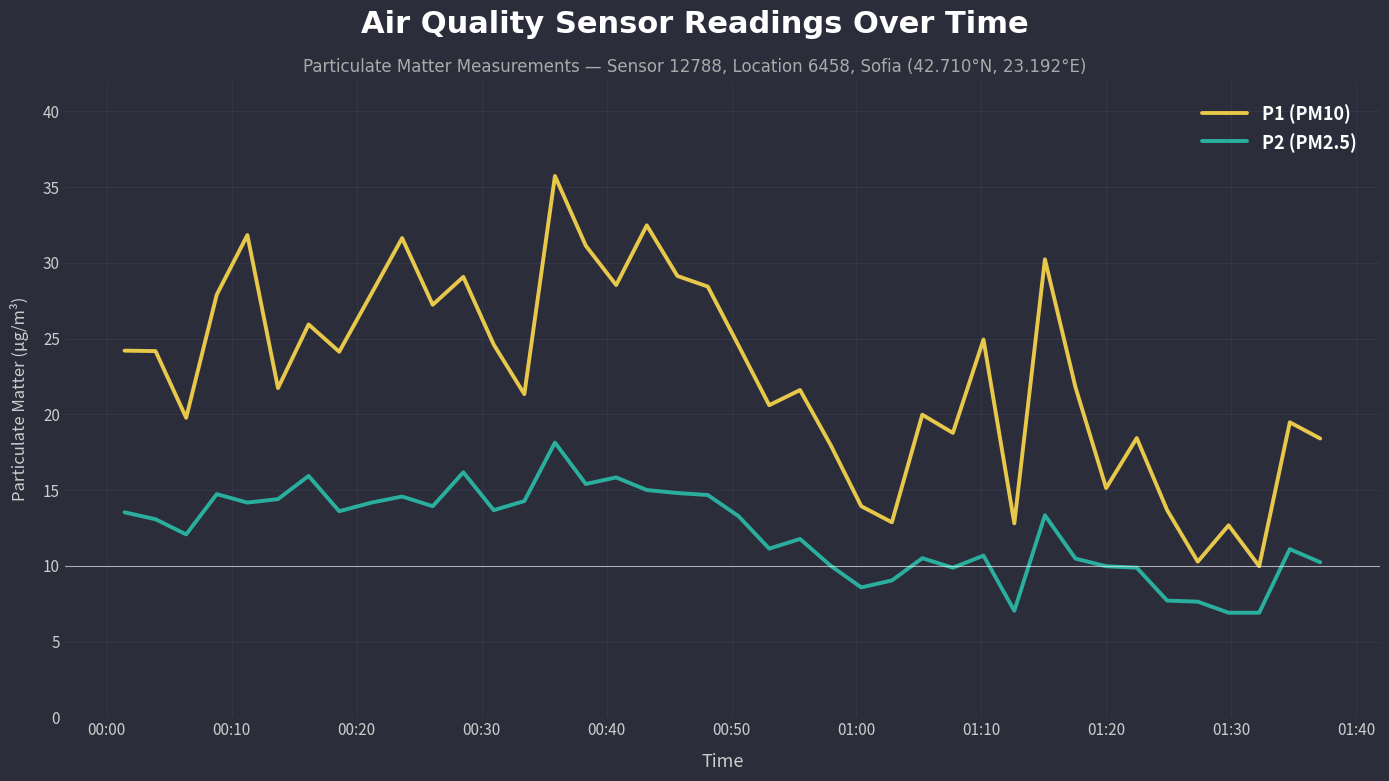

List the series in order of their peak value, highest first.

P1 (PM10), P2 (PM2.5)